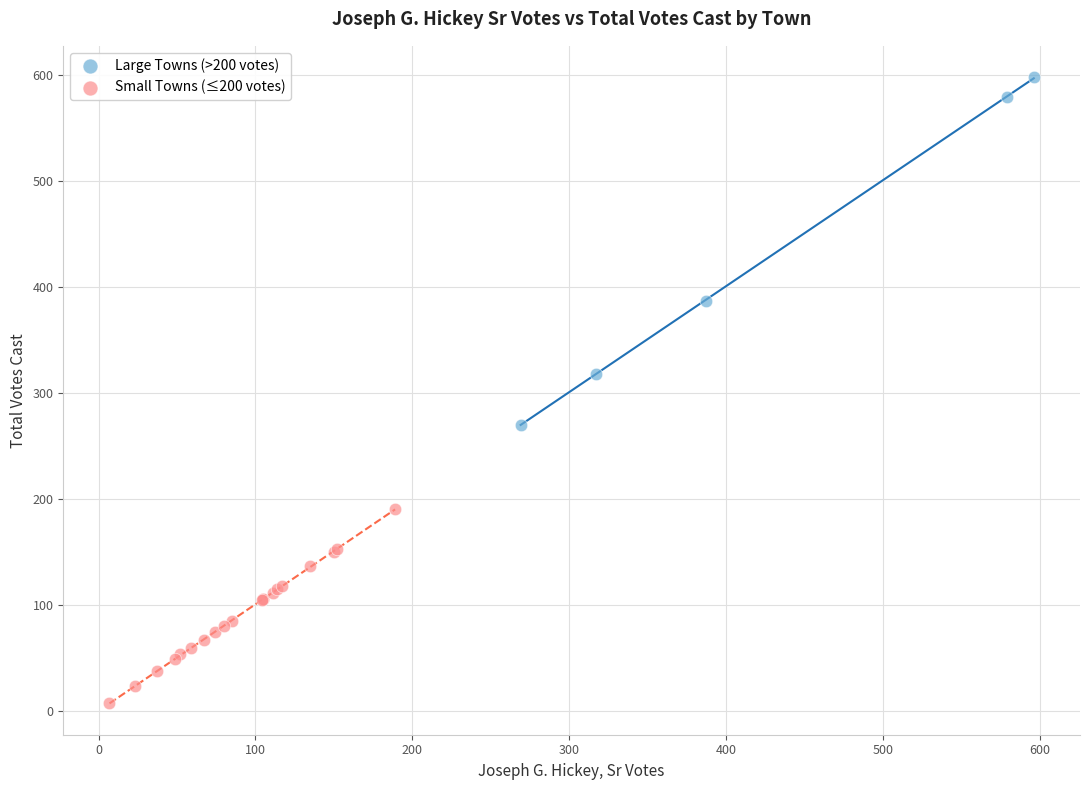

Which series has the widest spread of Y values?

Large Towns (>200 votes)